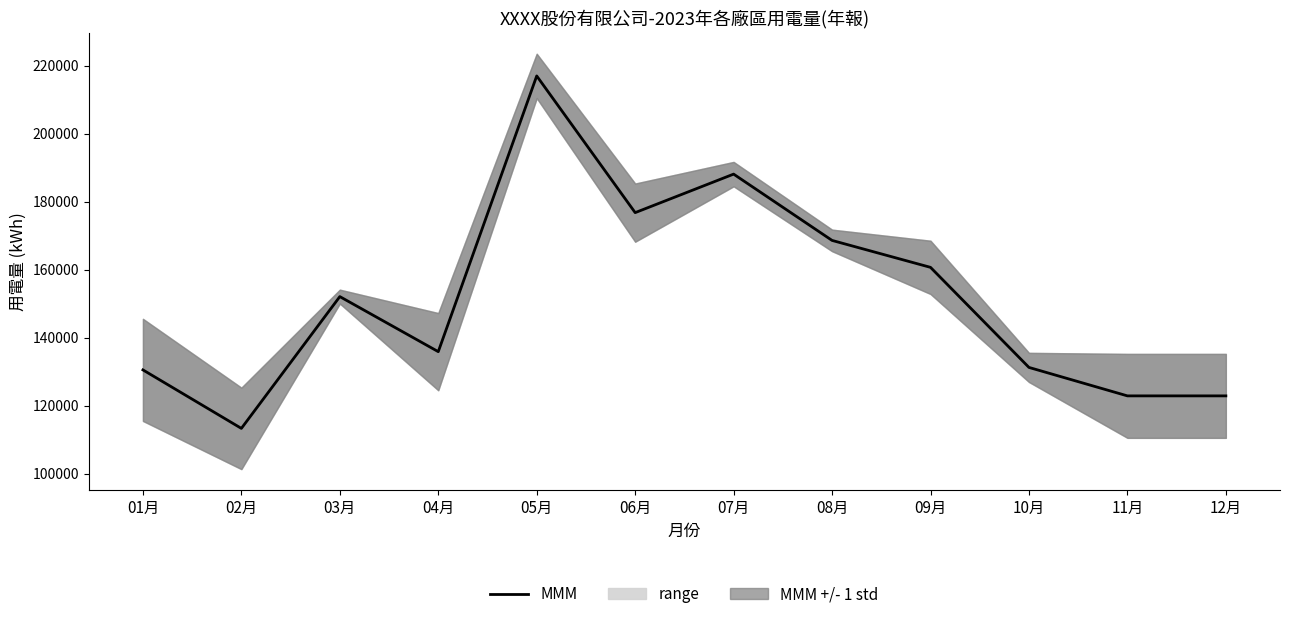

Rank the categories by value from lowest to highest.

02月, 11月, 12月, 01月, 10月, 04月, 03月, 09月, 08月, 06月, 07月, 05月